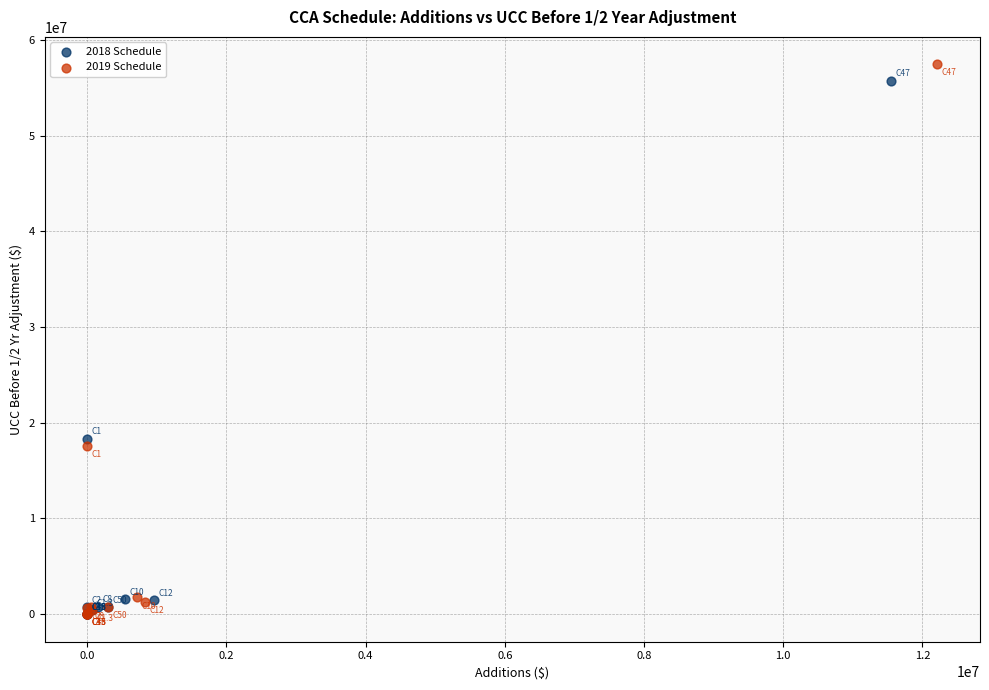

What are all the series names shown in the legend?

2018 Schedule, 2019 Schedule